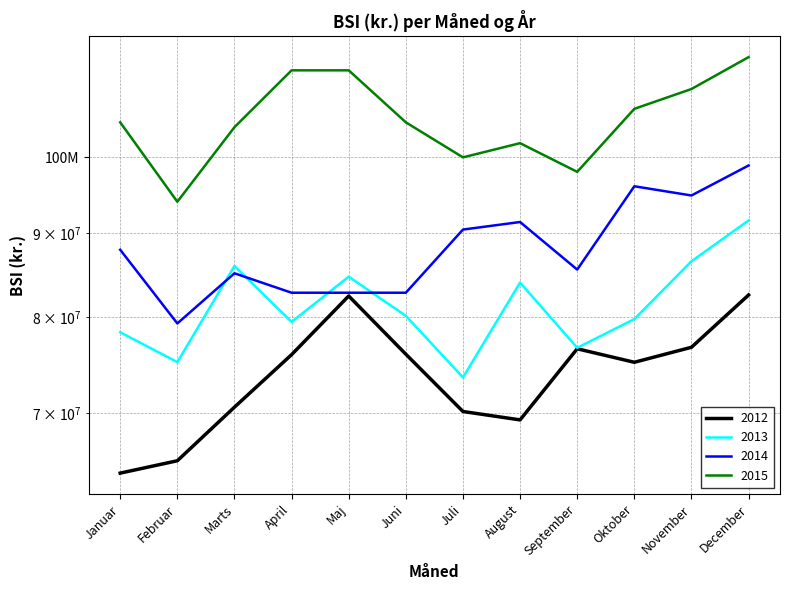

How many values in the 2014 series exceed 87913022?

6